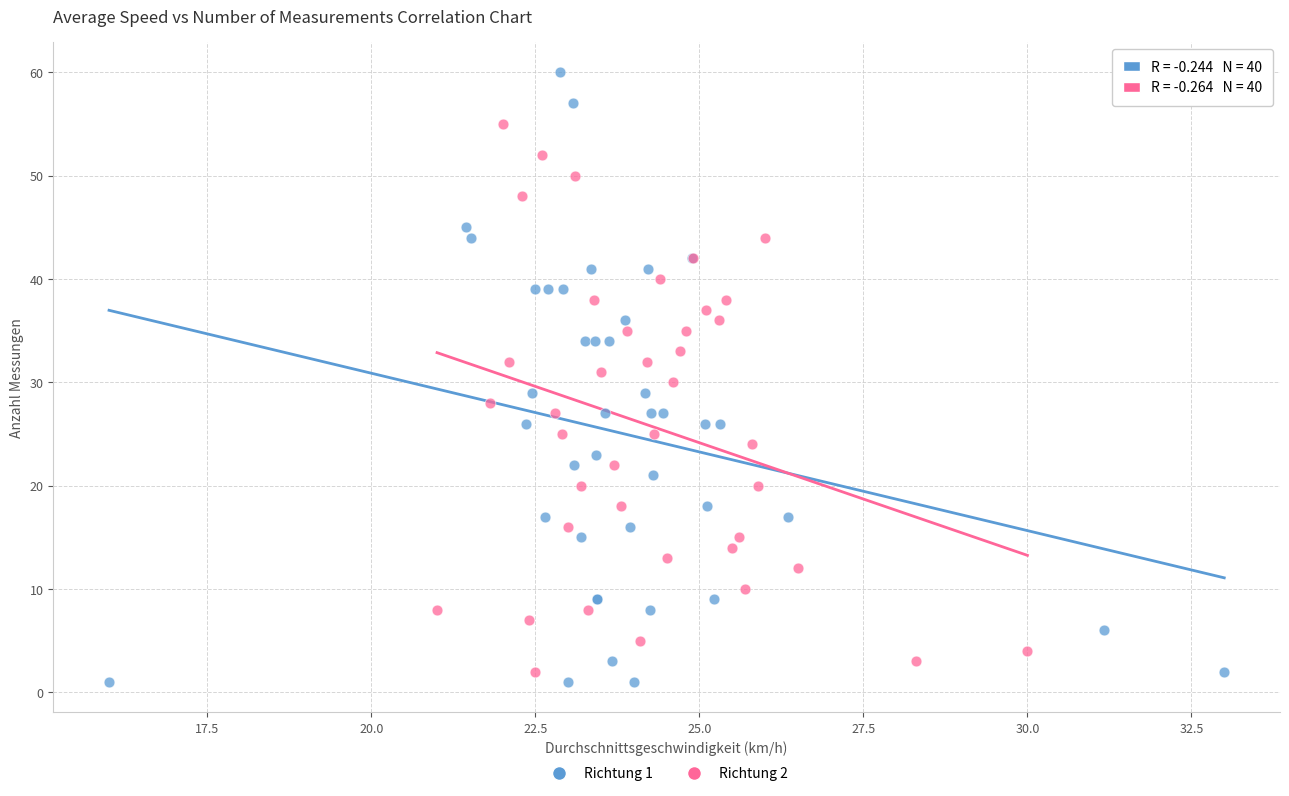

Which series reaches the minimum Y coordinate?

Richtung 1